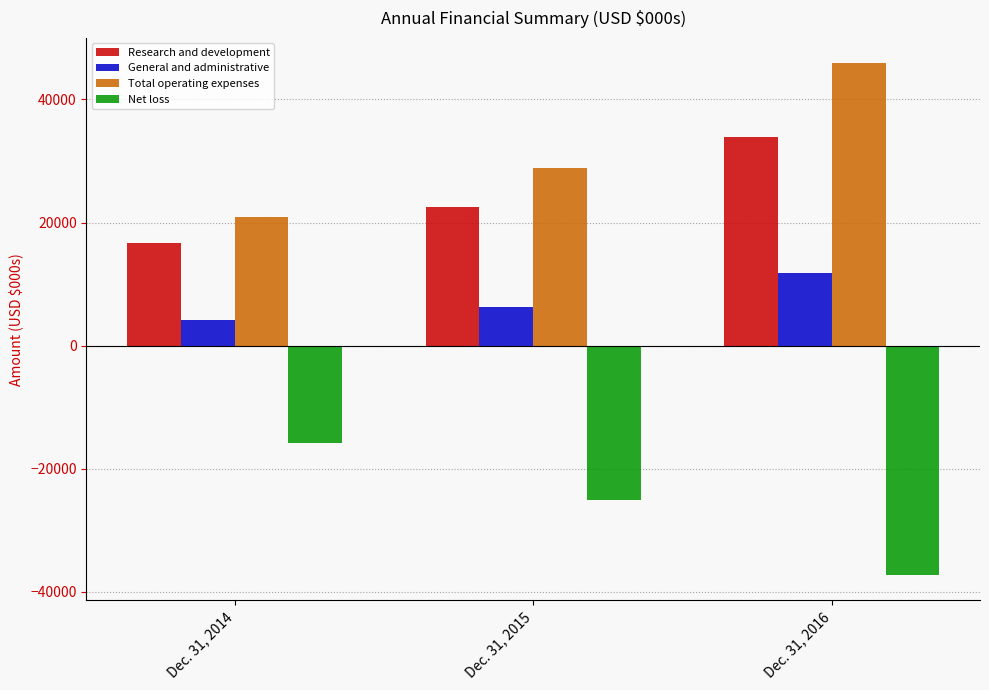

How many groups of bars are there?

3